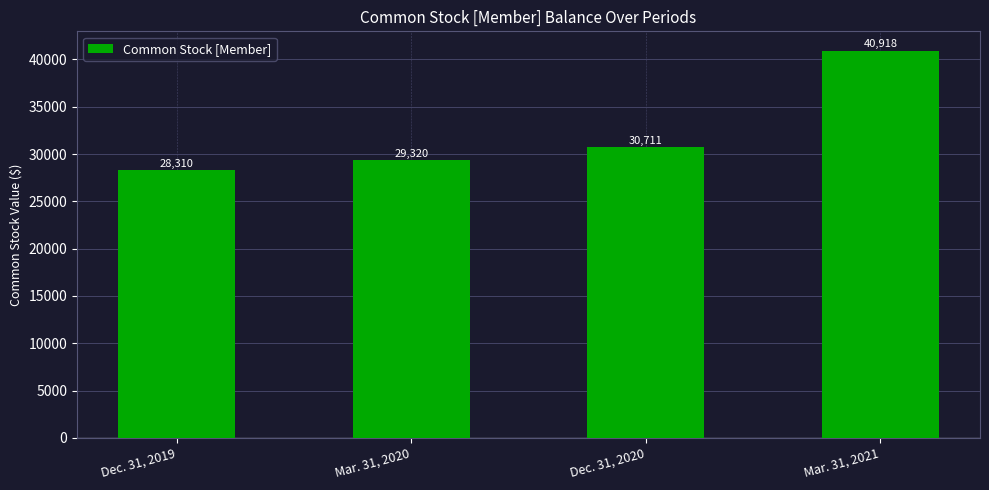

Are the bars grouped side by side (vs. stacked)?

No